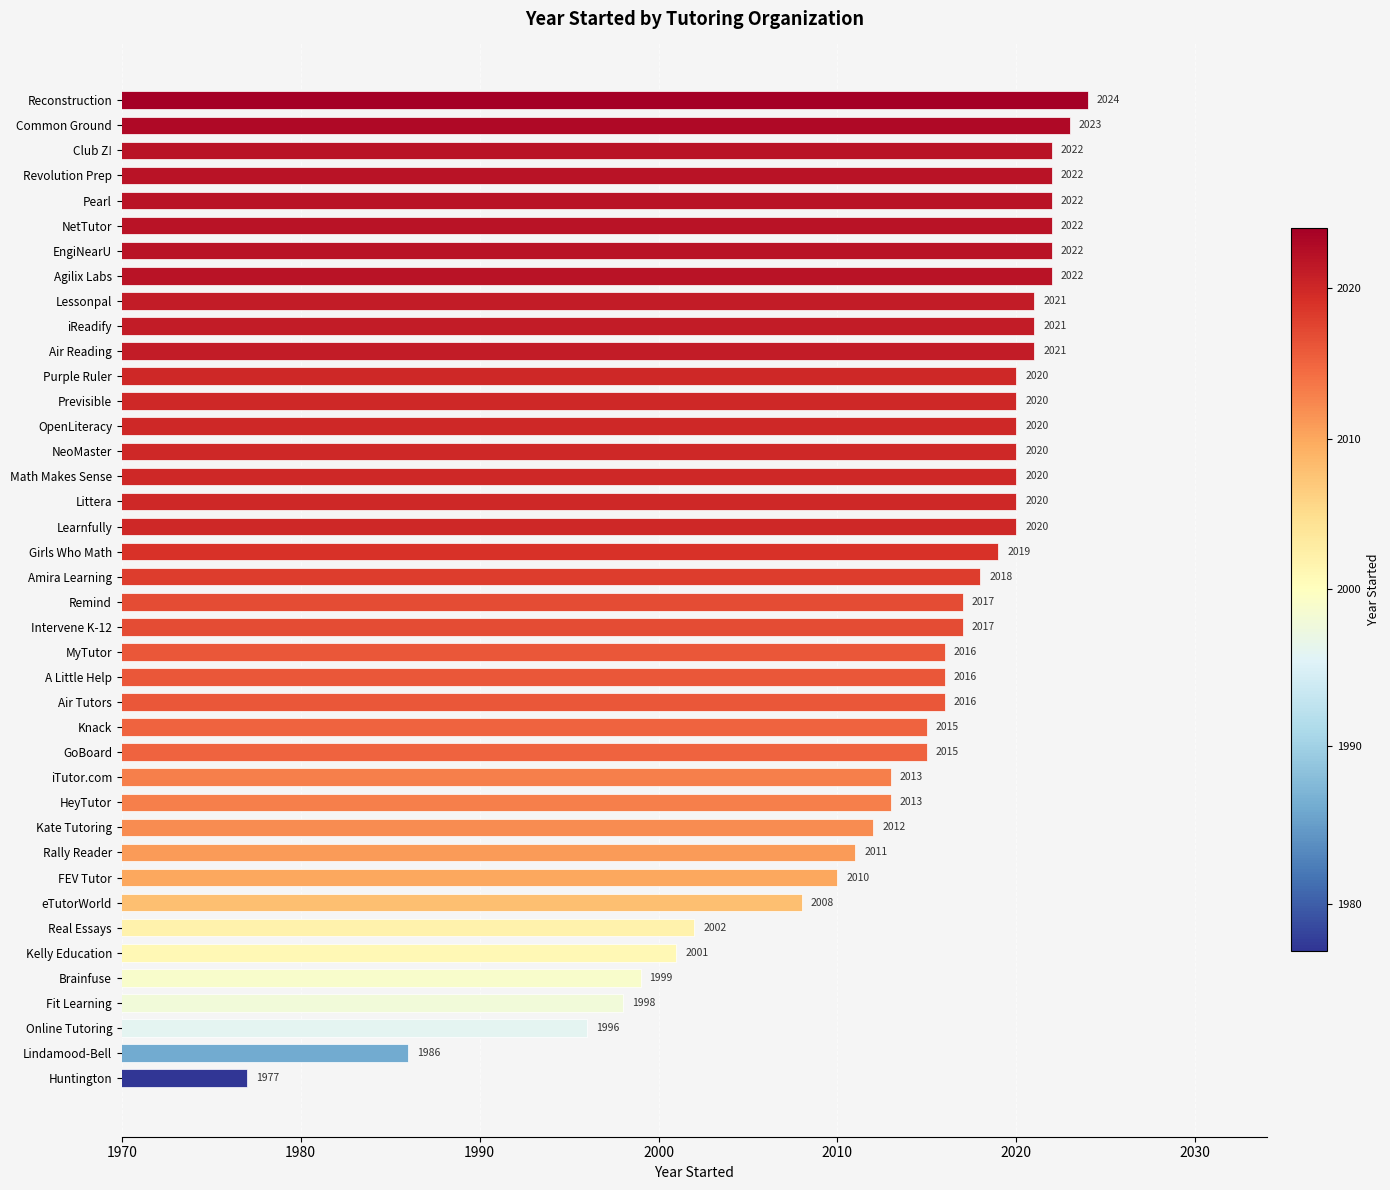

How many values are below 2018?

20